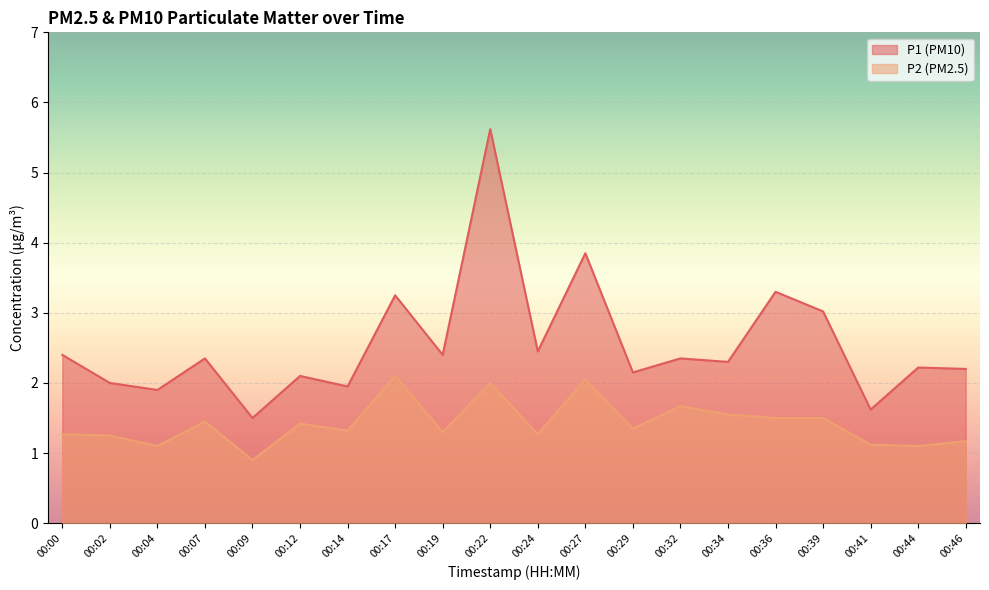

How many data points in P2 are less than 1?

1